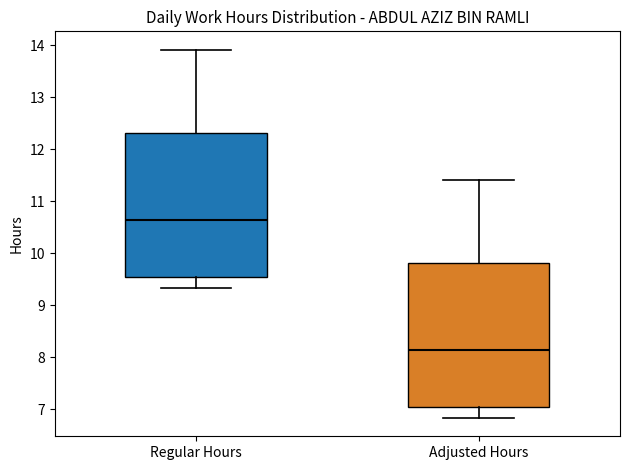

Which box has the lowest median line?

Adjusted Hours